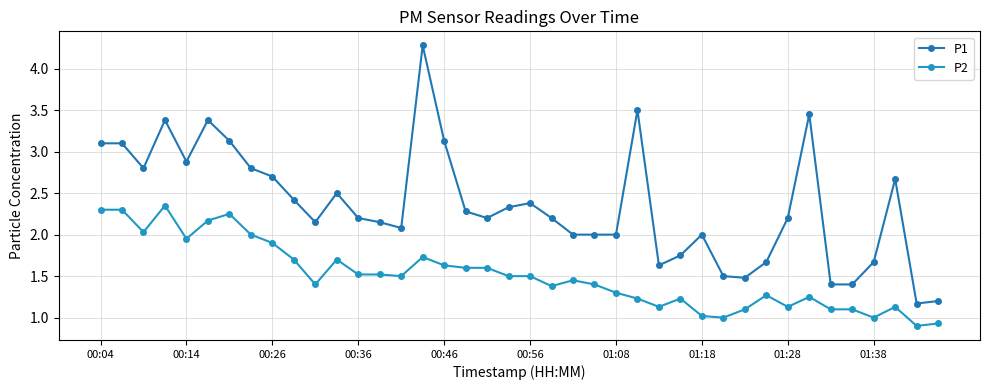

List the series in order of their overall mean, highest first.

P1, P2